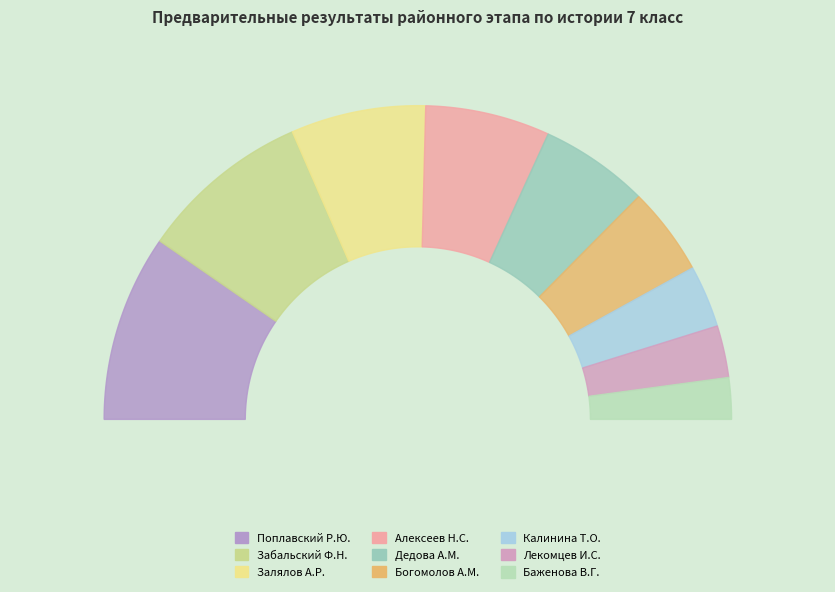

To the nearest percent, what percentage of the pie is Поплавский Р.Ю.?

19%